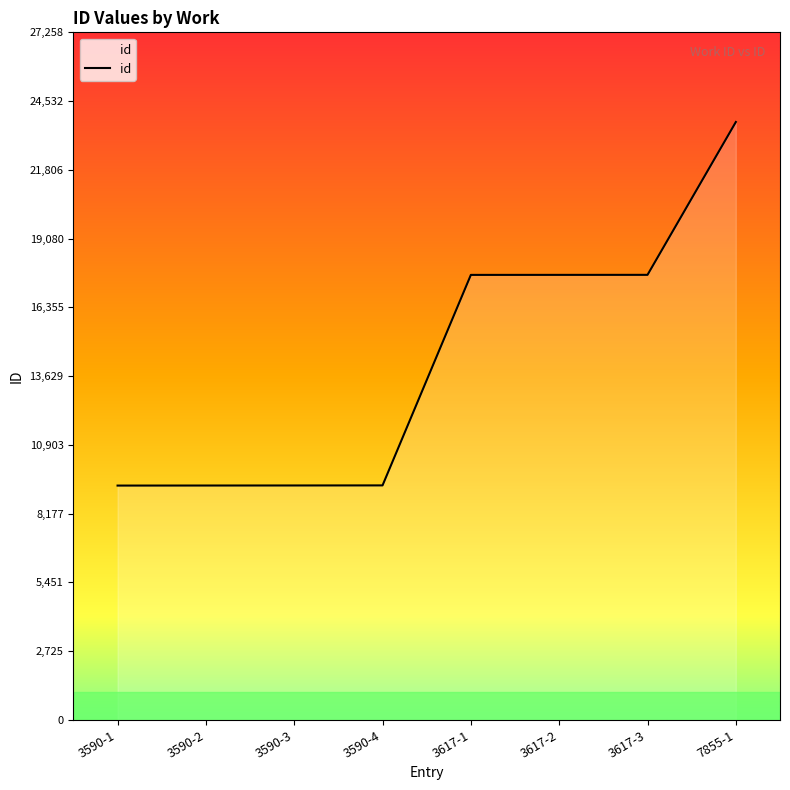

What is the difference between the maximum and minimum values?

14415